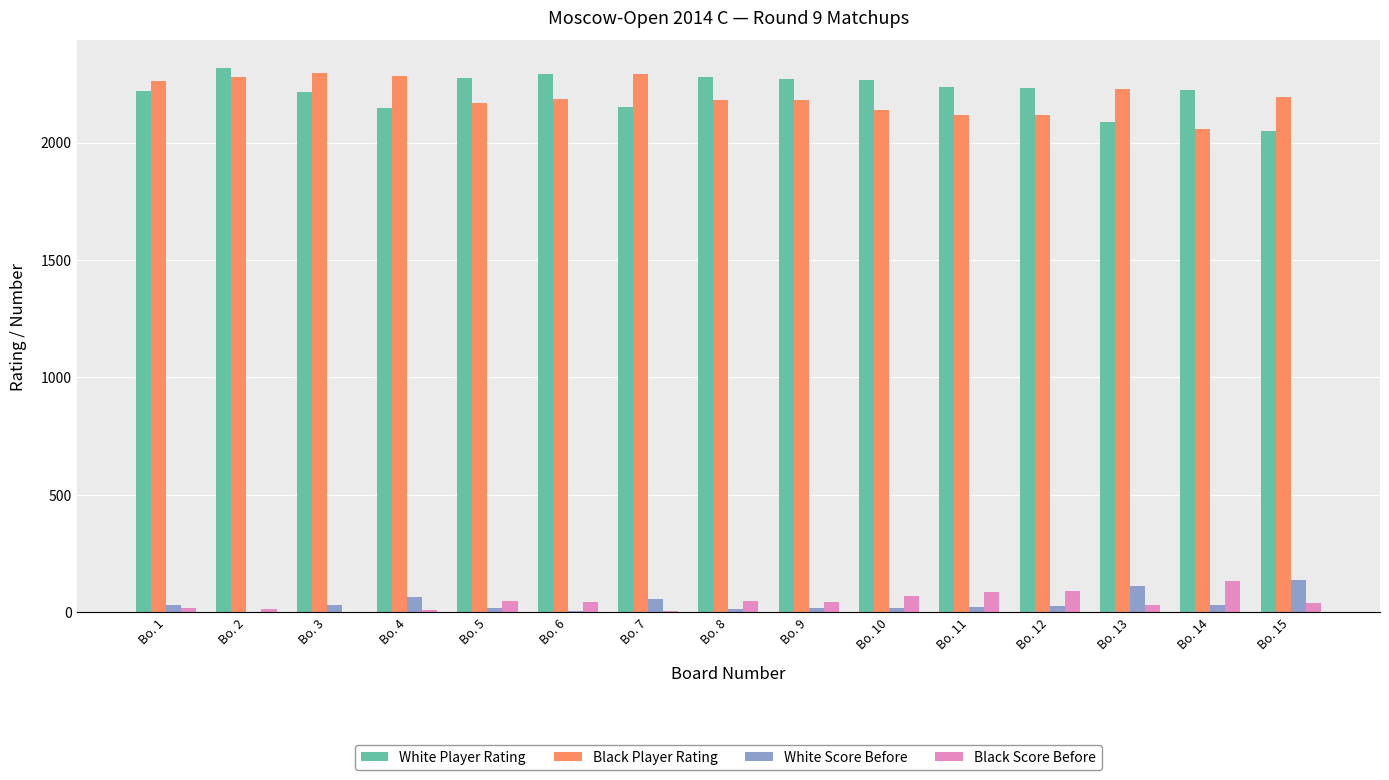

Are the bars horizontal?

No